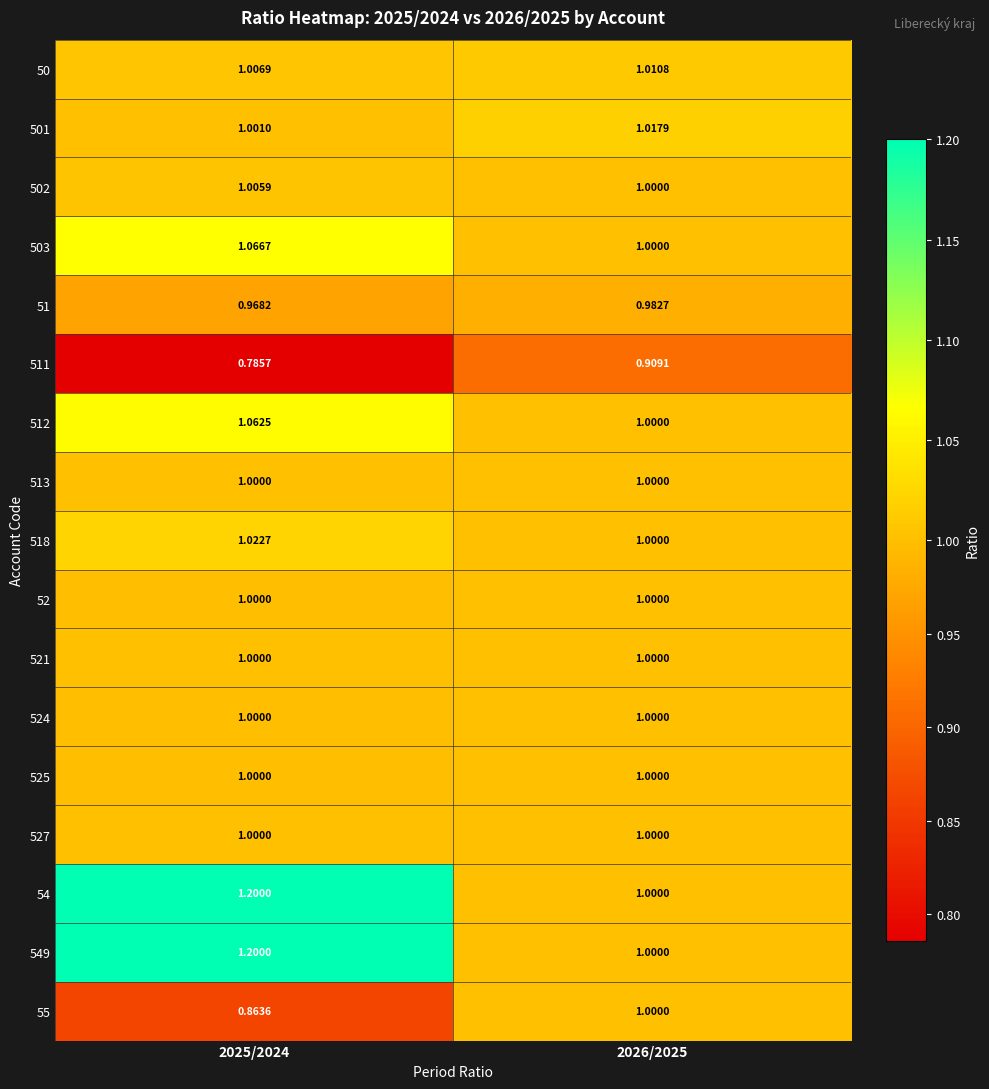

Is the value of 50 at 2025/2024 greater than the value of 501 at 2025/2024?

Yes